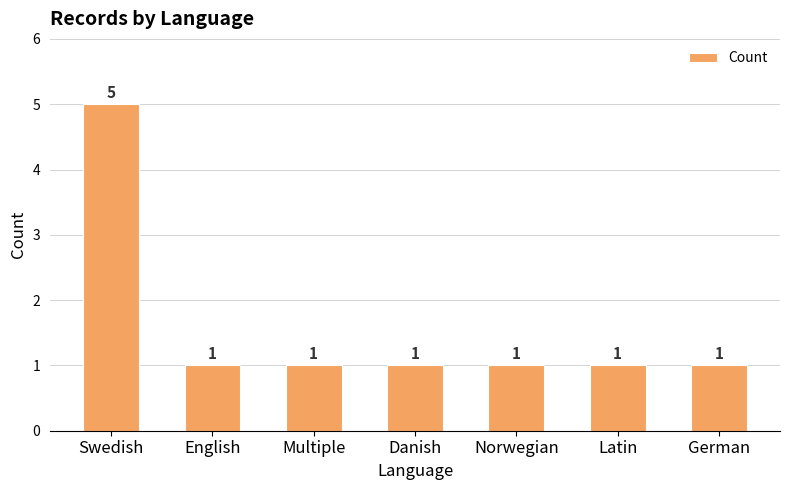

Approximately how many times larger is the value at English compared to Multiple?

1.0